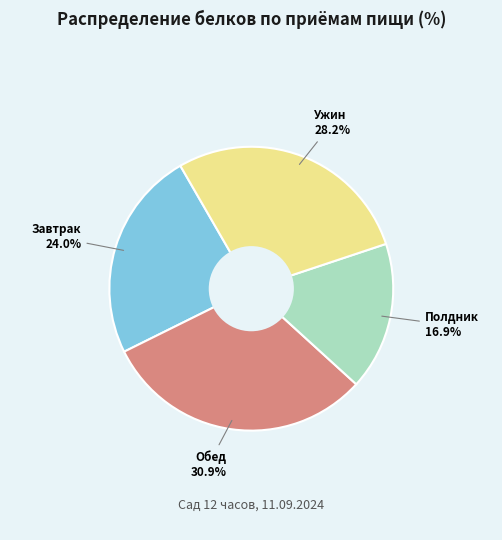

Rank the categories by value from highest to lowest.

Обед, Ужин, Завтрак, Полдник